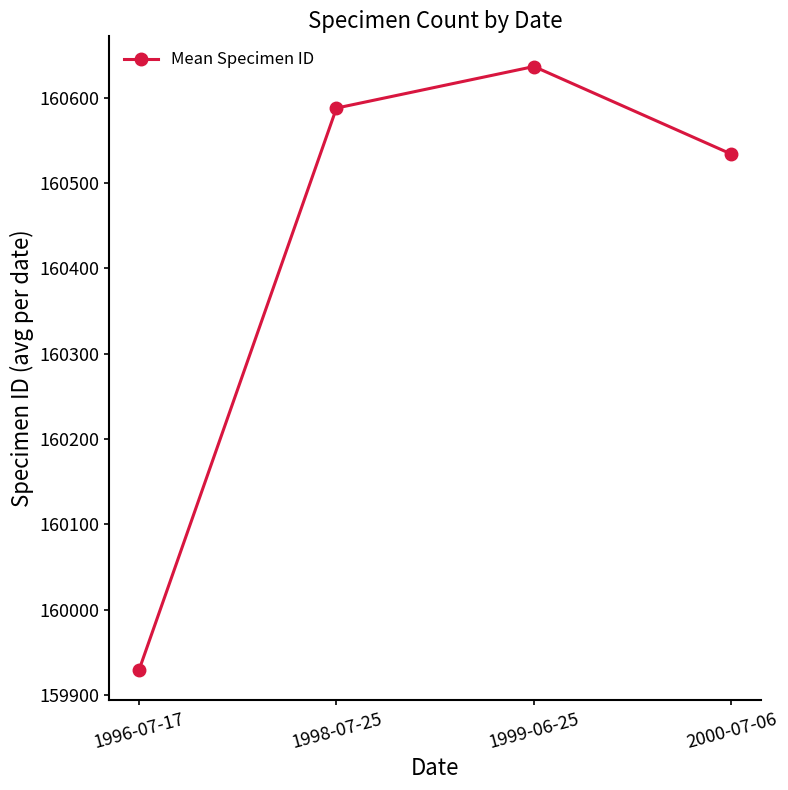

The chart shows a value of 86484.6 at 1996-07-17. True or false?

False